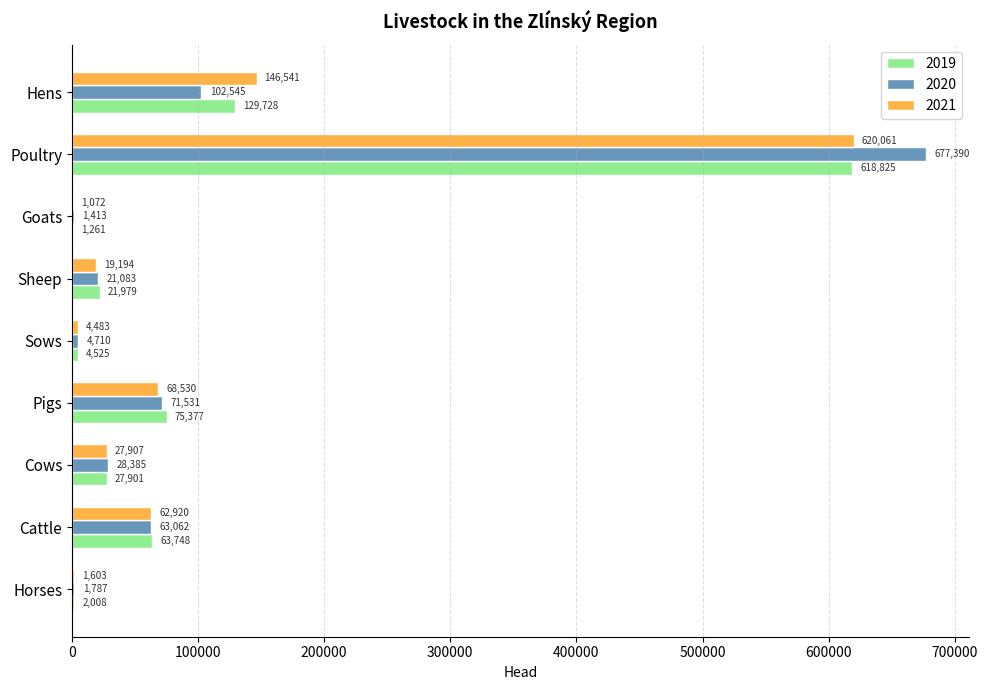

What is the approximate value of 2021 at Pigs?

68530